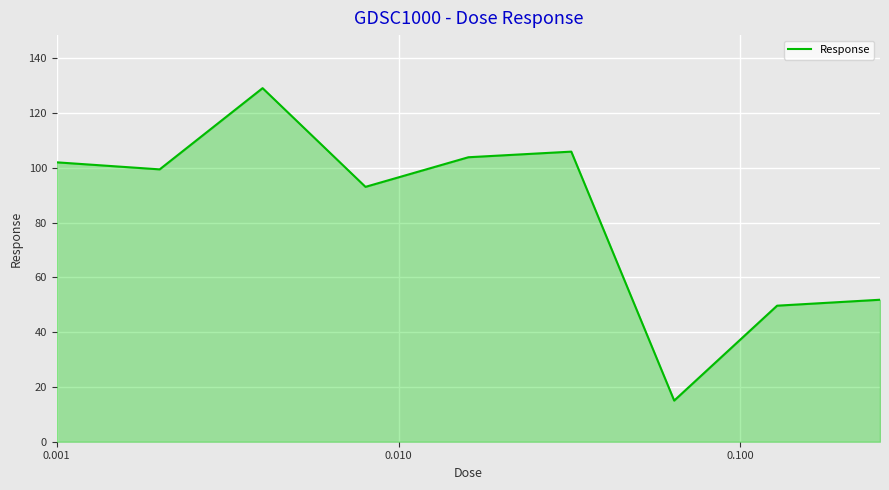

What is the difference between the maximum and minimum values?

114.0